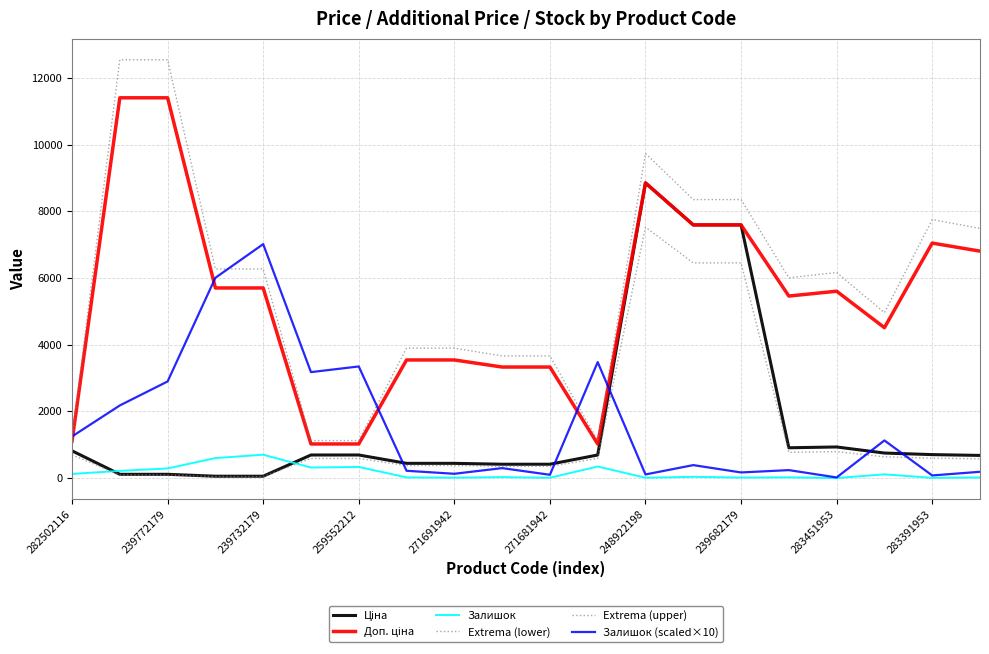

What is the value of the Доп. ціна point at the 20th from the left?

6809.8